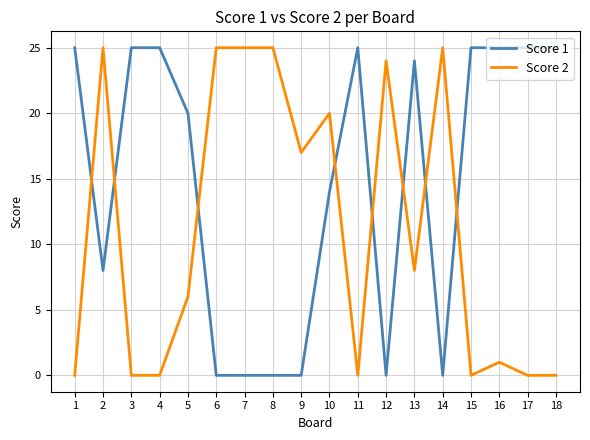

At 12, list the series in order from smallest to largest.

Score 1, Score 2